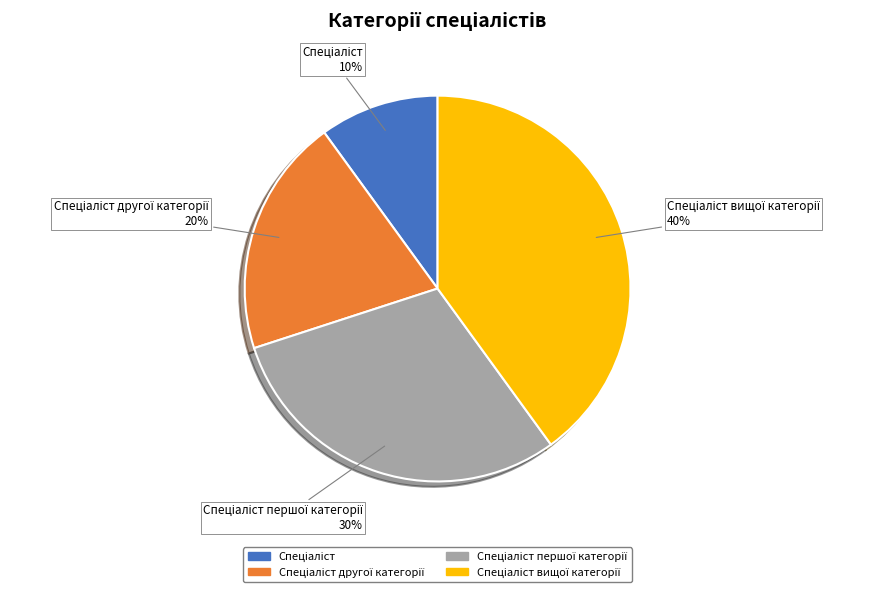

To the nearest percent, what is the average slice percentage?

25%